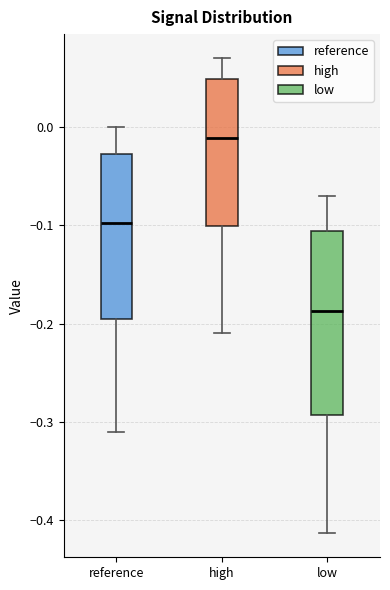

Reading left to right, read every box against the y-axis: the position of its median line, the range the box covers, and the ends of its whiskers. The values are not printed on the chart, so give them approximately, as read against the axis.

reference: median -0.10, box -0.20 to -0.03, whiskers -0.31 to 0.00
high: median -0.01, box -0.10 to 0.05, whiskers -0.21 to 0.07
low: median -0.19, box -0.29 to -0.11, whiskers -0.41 to -0.07